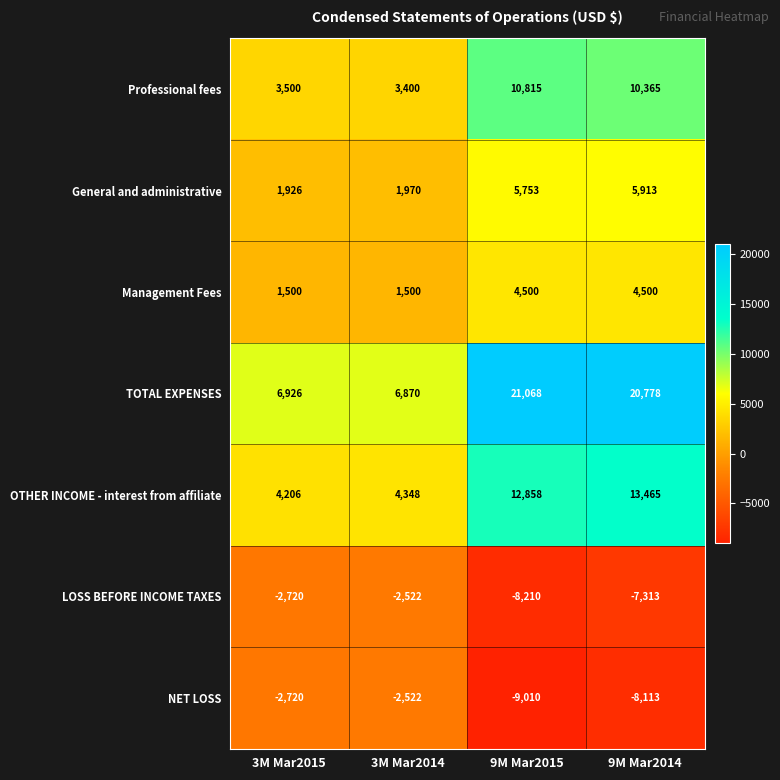

What is the difference between the second highest and second lowest values in the TOTAL EXPENSES series?

13852